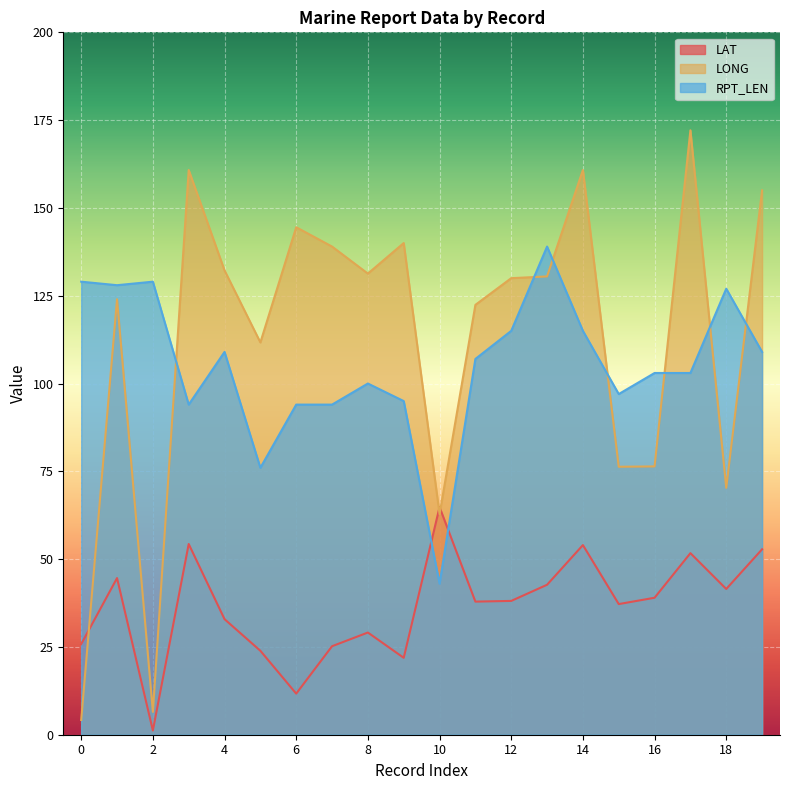

List the series in order of their peak value, highest first.

LONG, RPT_LEN, LAT